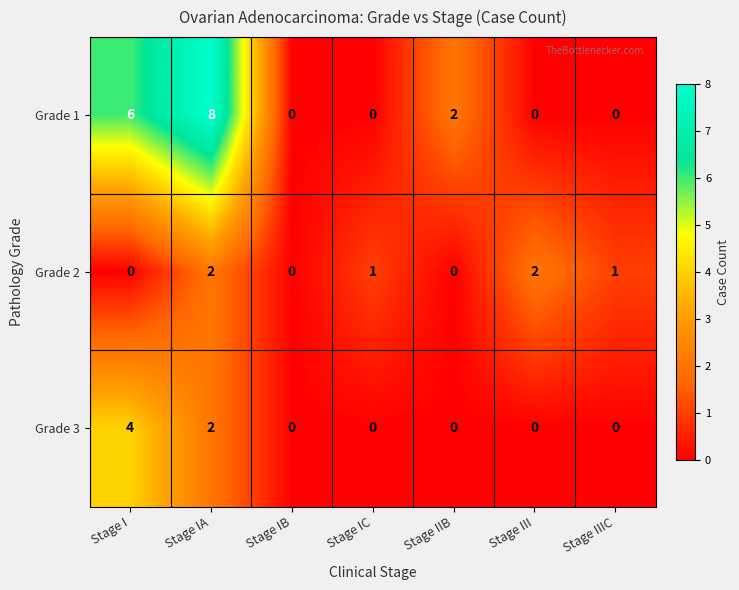

What is the sum of all Grade 2 values?

6